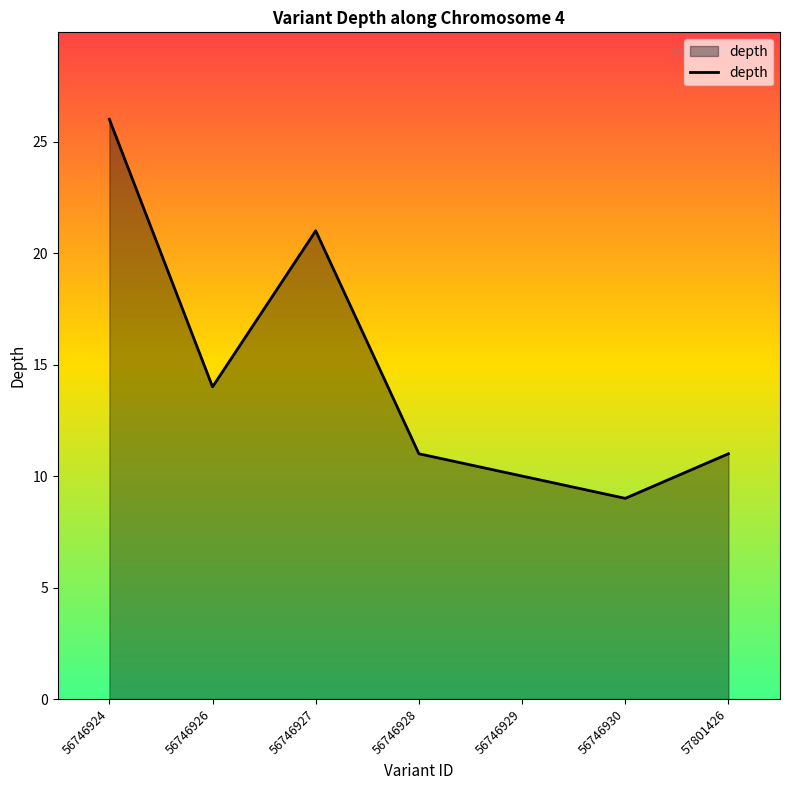

What is the smallest value displayed?

9